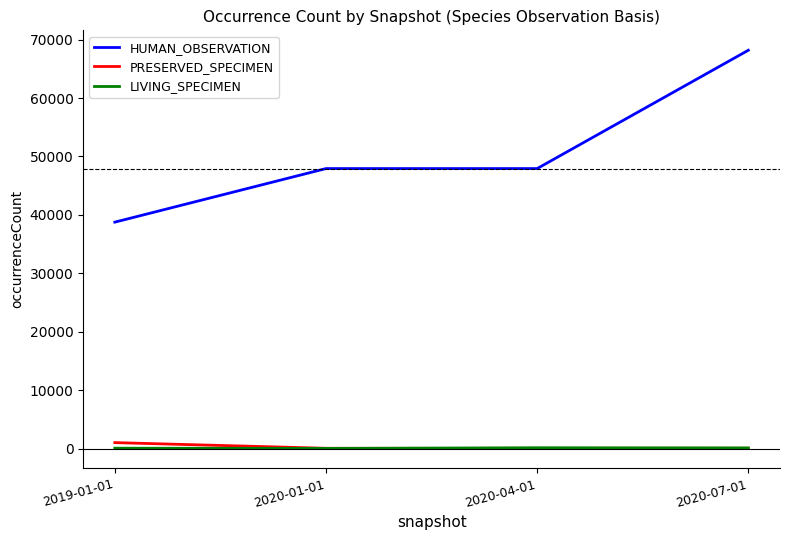

True or false: PRESERVED_SPECIMEN and HUMAN_OBSERVATION cross at least once.

False